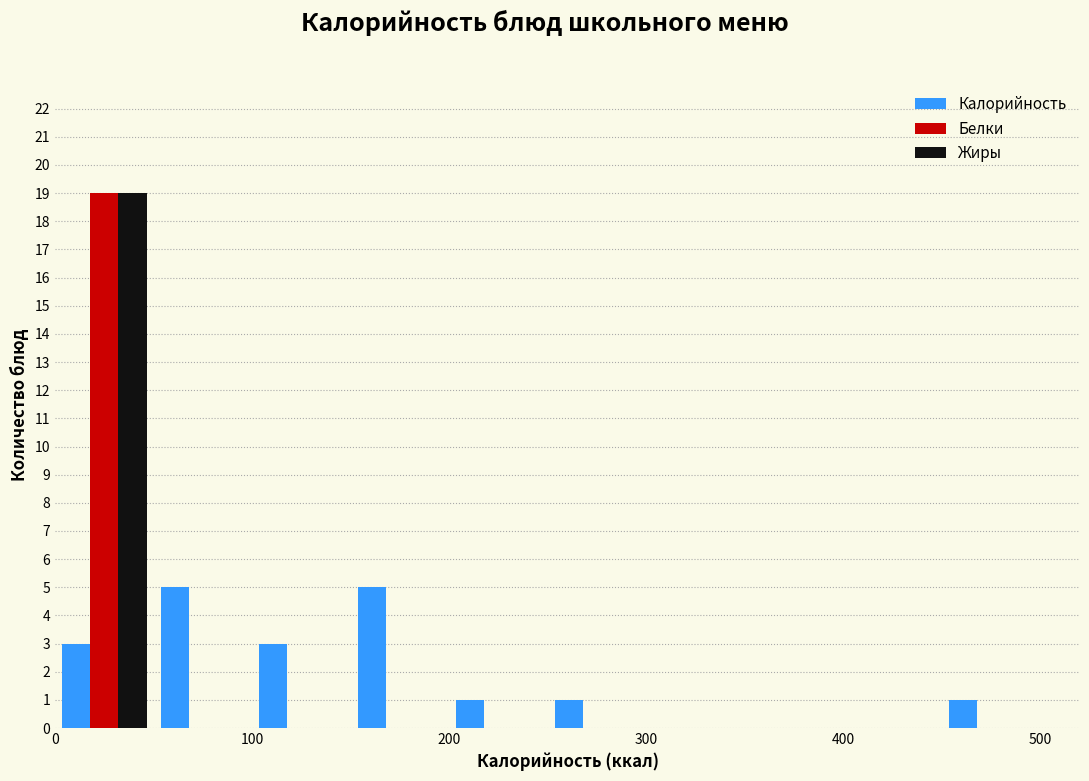

Reading left to right, transcribe this chart: for each range on the x-axis, give the height of each series' bar. The values are not printed on the chart, so give them approximately, as read against the axis.

0 to 50: Калорийность=3	Белки=19	Жиры=19
50 to 100: Калорийность=5	Белки=0	Жиры=0
100 to 150: Калорийность=3	Белки=0	Жиры=0
150 to 200: Калорийность=5	Белки=0	Жиры=0
200 to 250: Калорийность=1	Белки=0	Жиры=0
250 to 300: Калорийность=1	Белки=0	Жиры=0
300 to 350: Калорийность=0	Белки=0	Жиры=0
350 to 400: Калорийность=0	Белки=0	Жиры=0
400 to 450: Калорийность=0	Белки=0	Жиры=0
450 to 500: Калорийность=1	Белки=0	Жиры=0